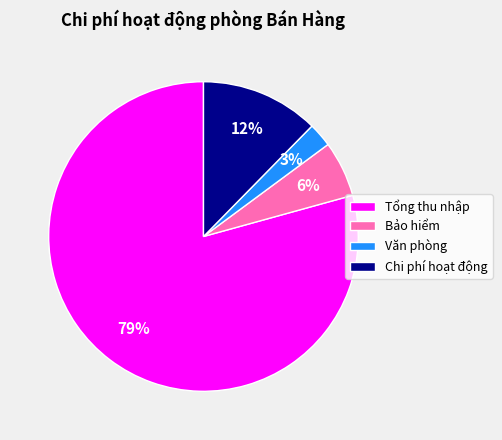

Which has a higher value, Bảo hiểm or Tổng thu nhập?

Tổng thu nhập